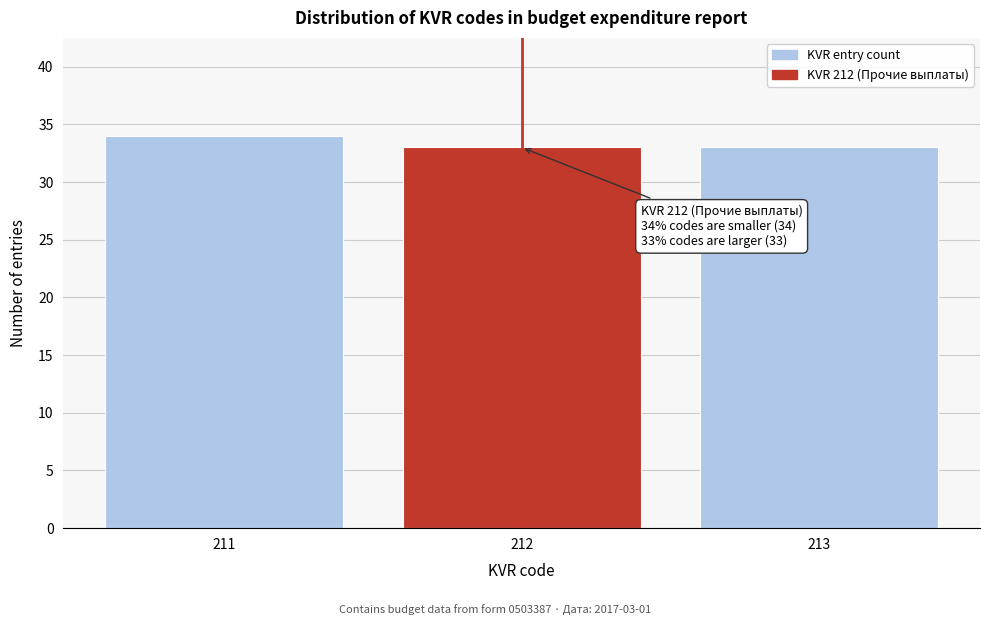

Reading right to left, list all the values displayed in this chart.

33	33	34